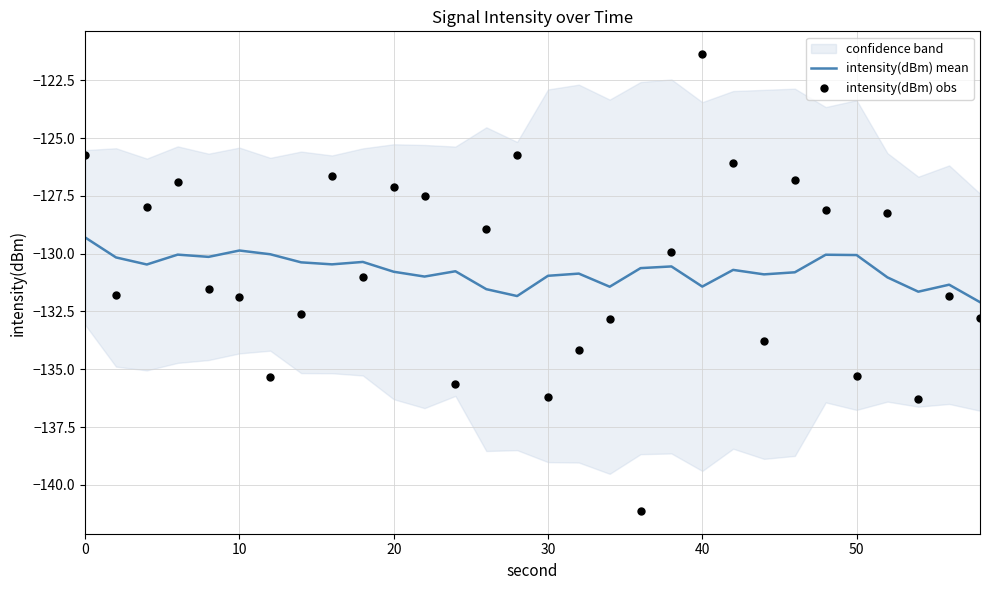

Which series reaches the minimum Y coordinate?

intensity(dBm) obs